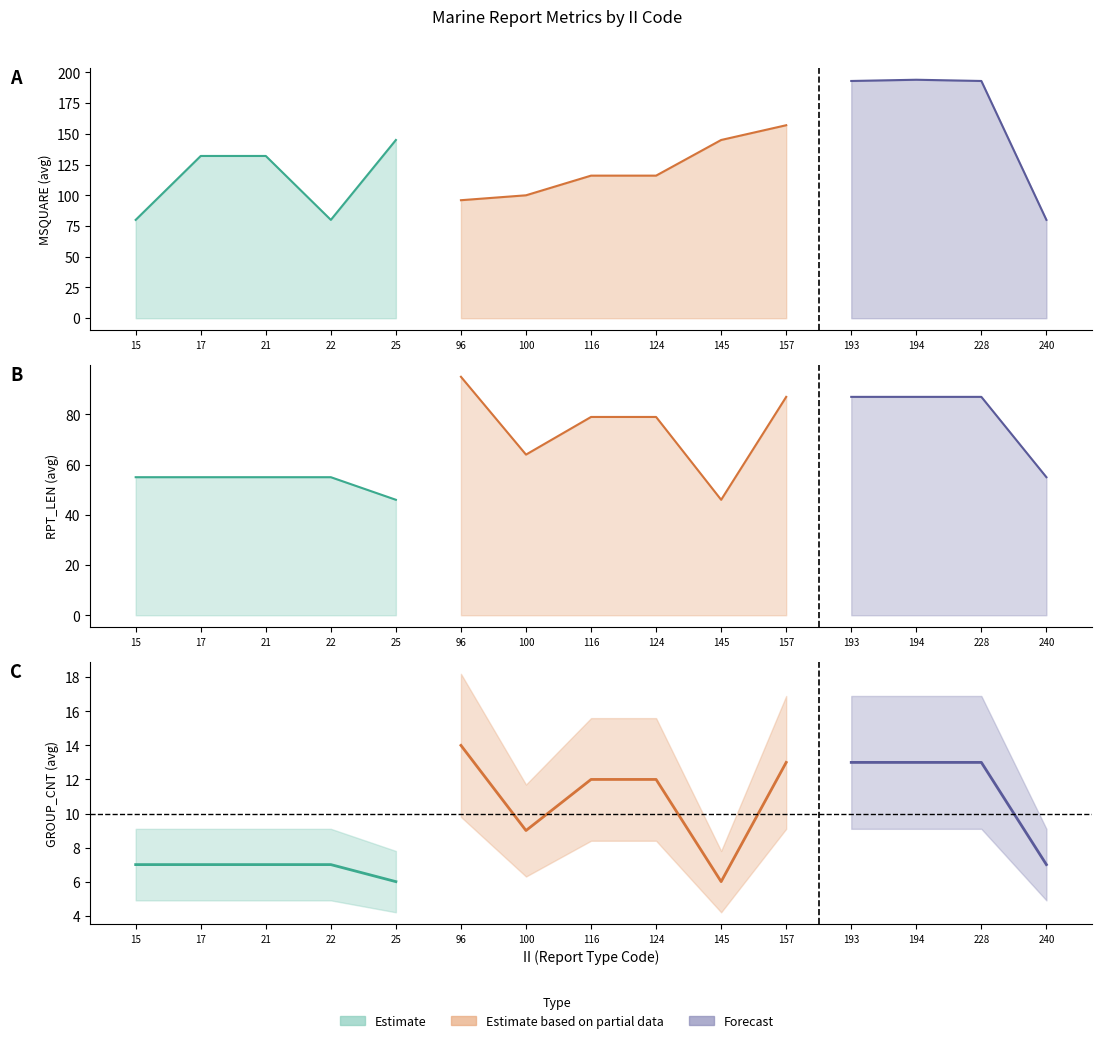

The value of LONG_mean at 228 is 29.0. True or false?

False